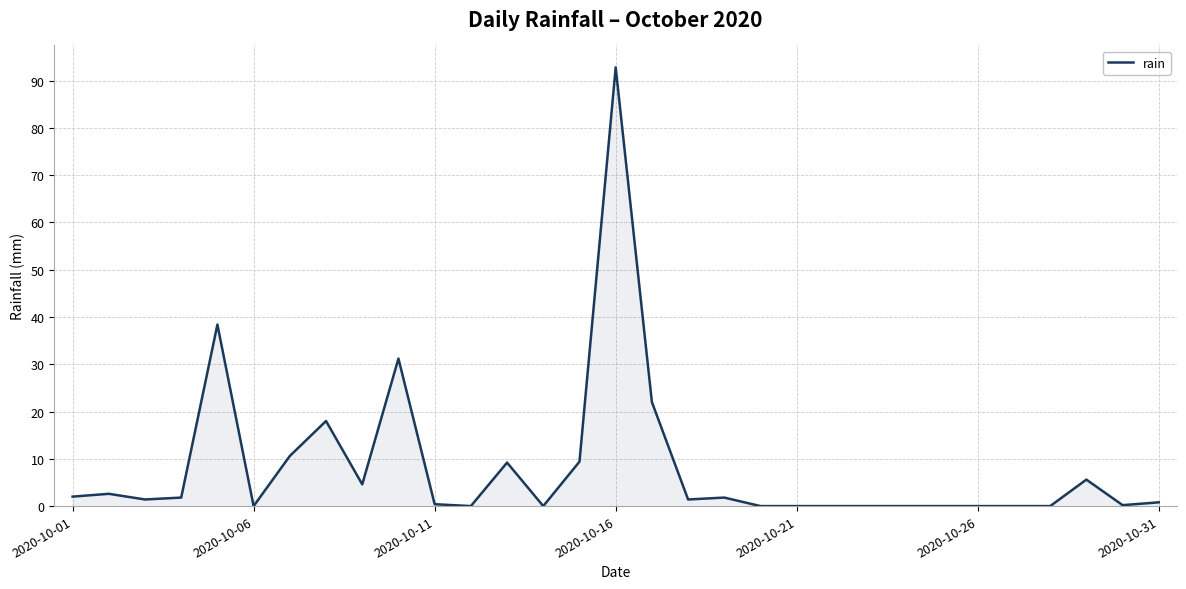

What is the greatest value displayed?

92.8